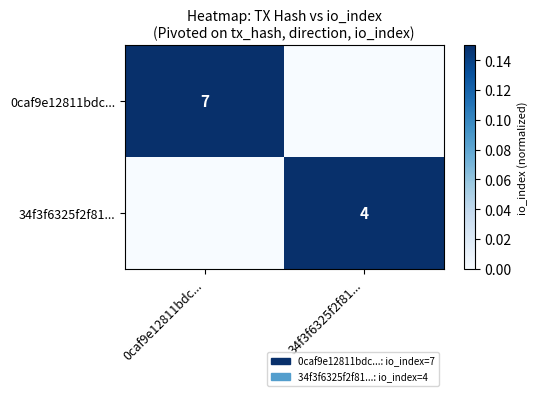

Is the value of 34f3f6325f2f81... at 34f3f6325f2f81... greater than the value of 0caf9e12811bdc... at 0caf9e12811bdc...?

No